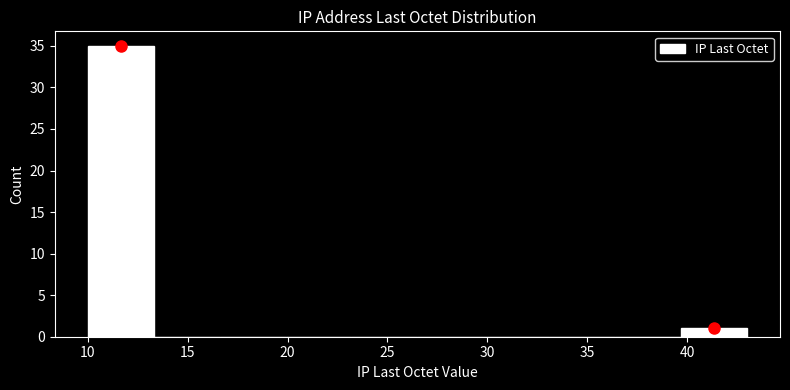

Which range on the x-axis has the tallest bar?

10.0 to 13.3